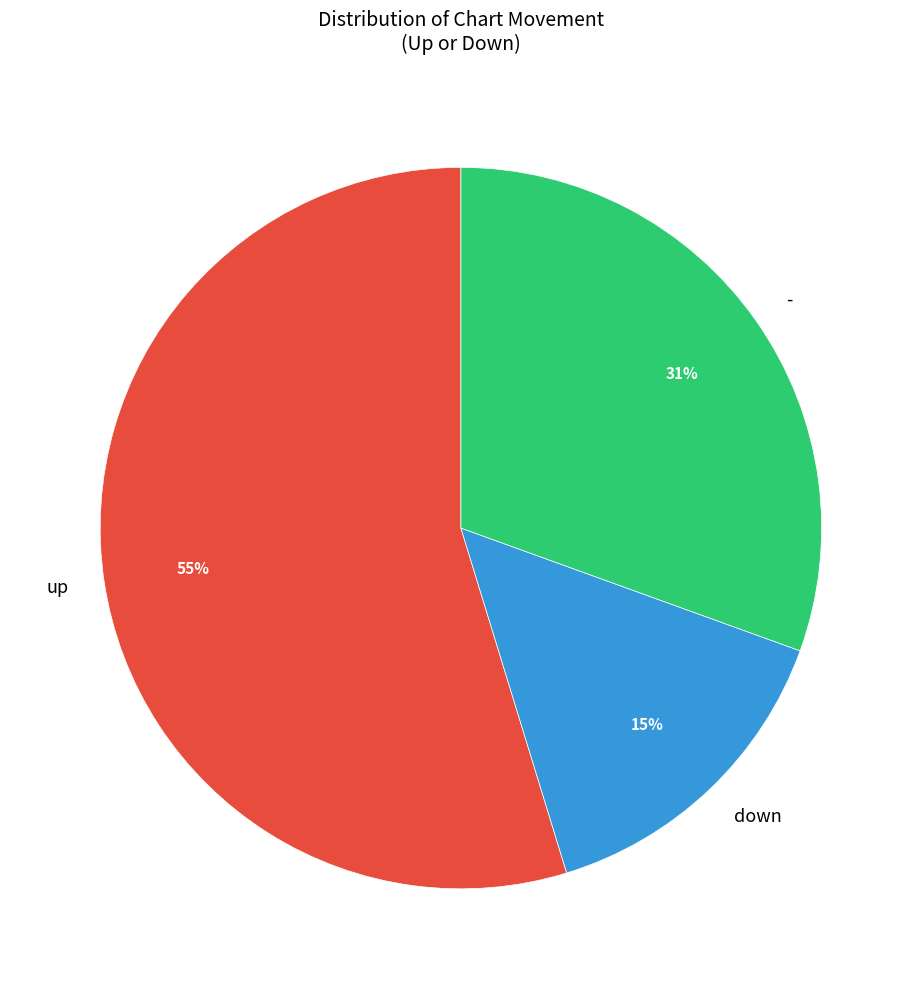

What is the ratio of the value at - to the value at up?

0.6